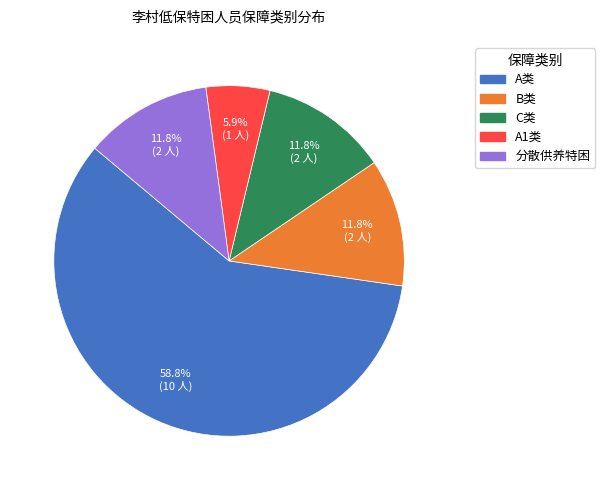

What is the ratio of the value at 分散供养特困 to the value at A1类?

2.0